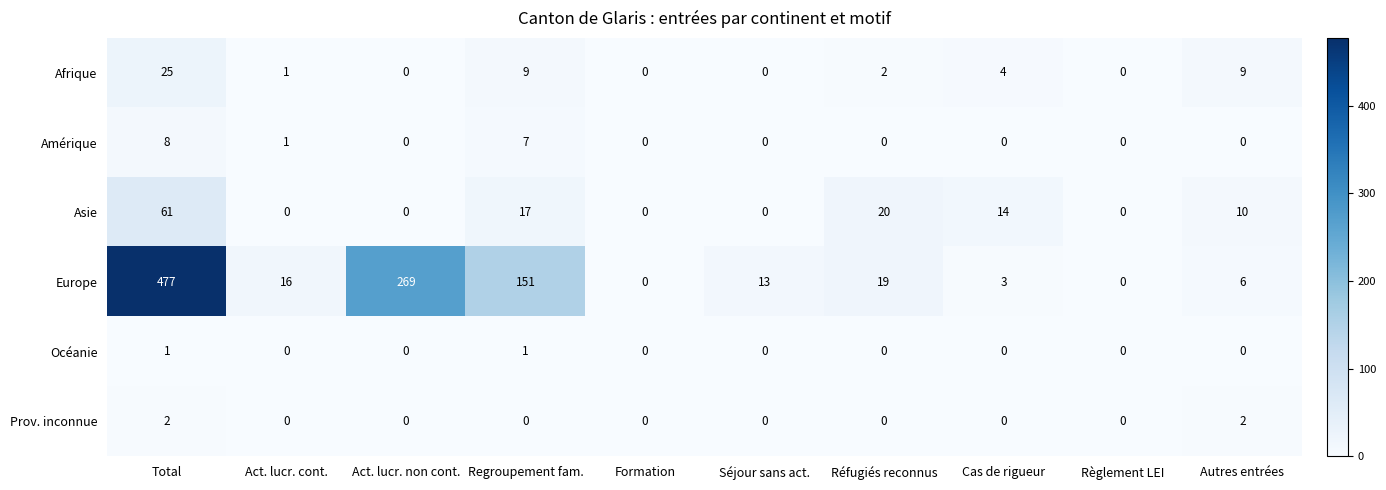

Rank the series by their maximum value, from lowest to highest.

Océanie, Prov. inconnue, Amérique, Afrique, Asie, Europe